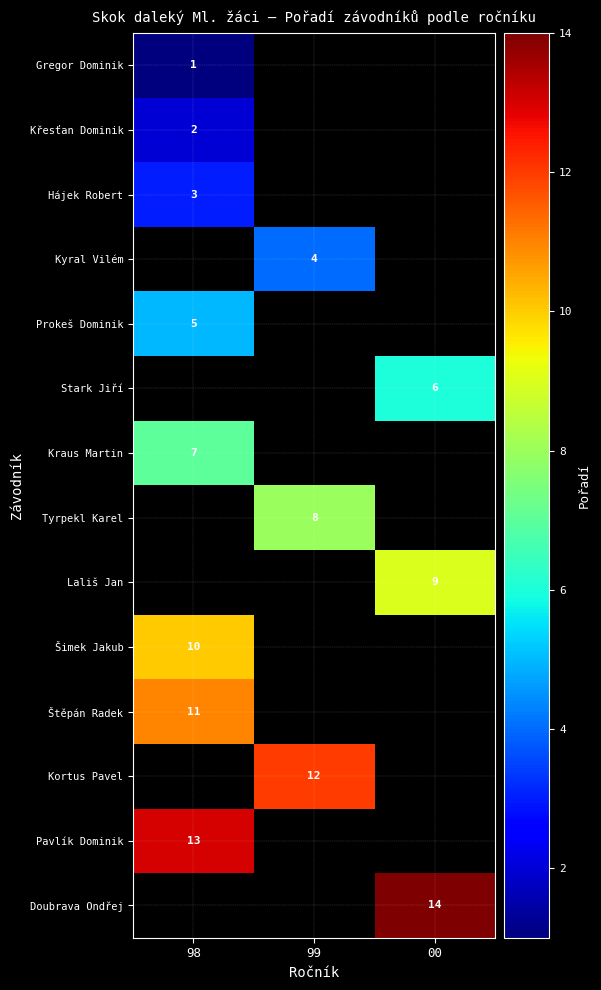

Which label corresponds to the largest value in the chart?

00